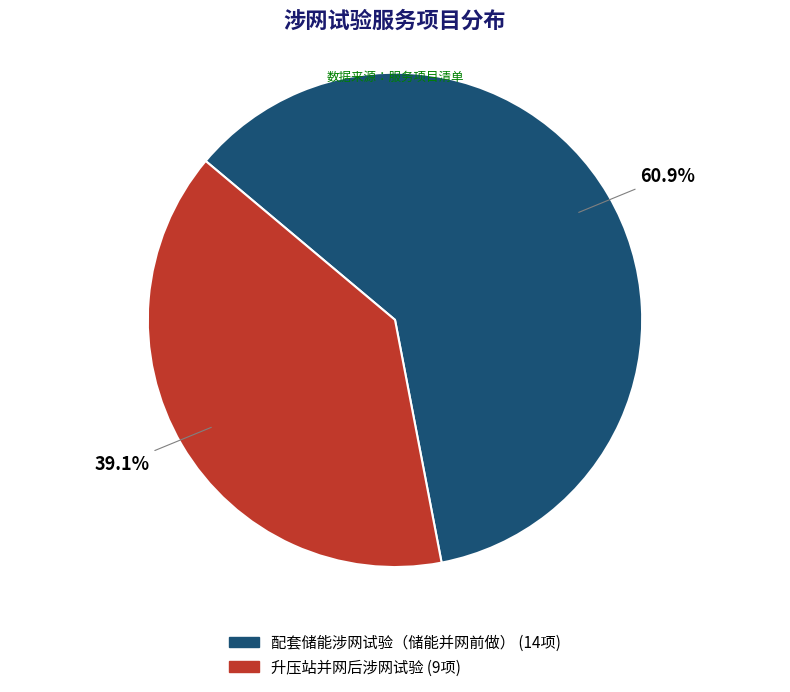

True or false: 配套储能涉网试验（储能并网前做） accounts for 61% of the total.

True